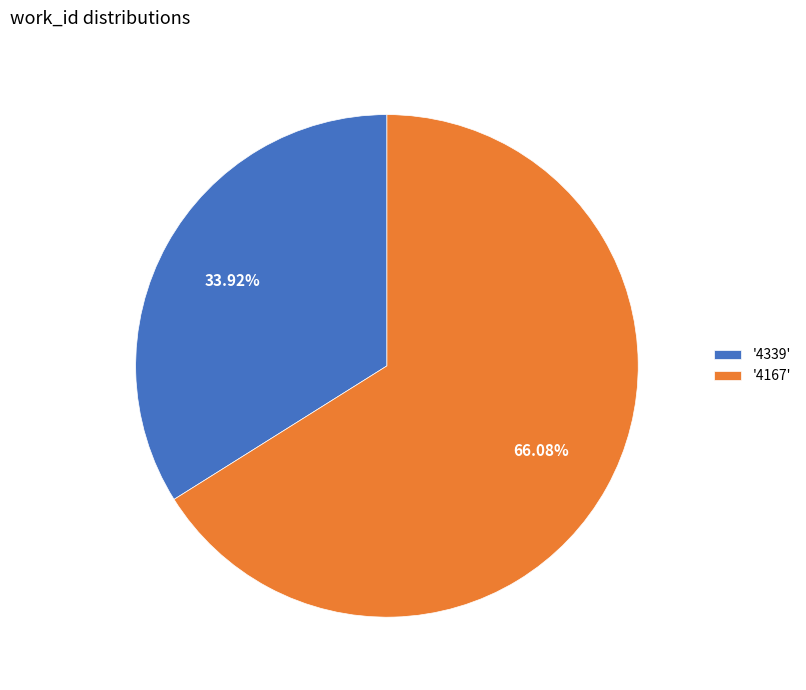

Is the sum of '4167' and '4339' greater than half?

Yes